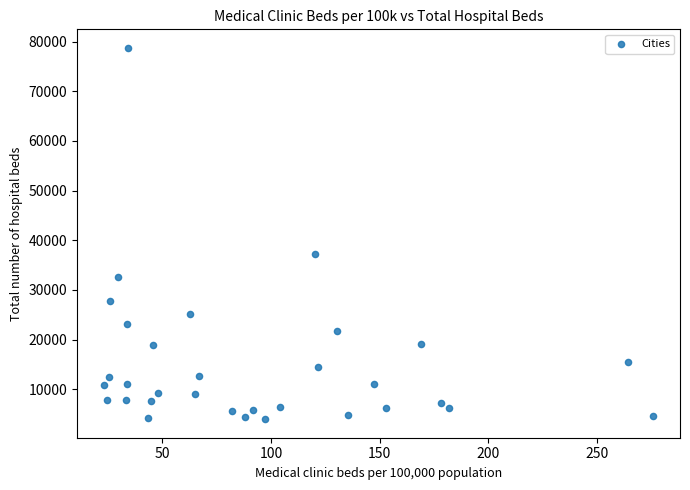

What Y value in the scatter plot is closest to 41362?

37154